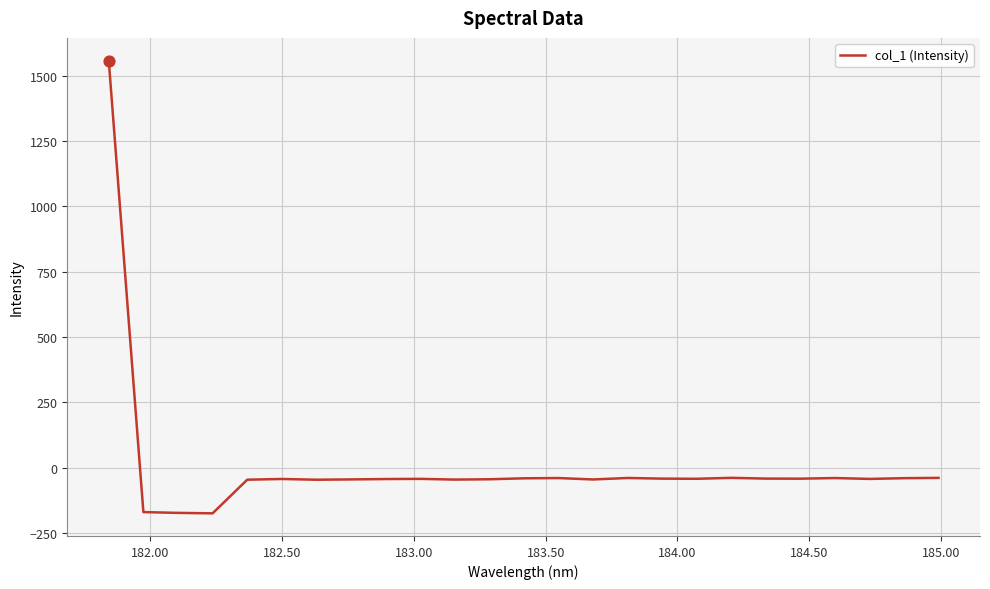

What is the greatest value displayed?

1557.5